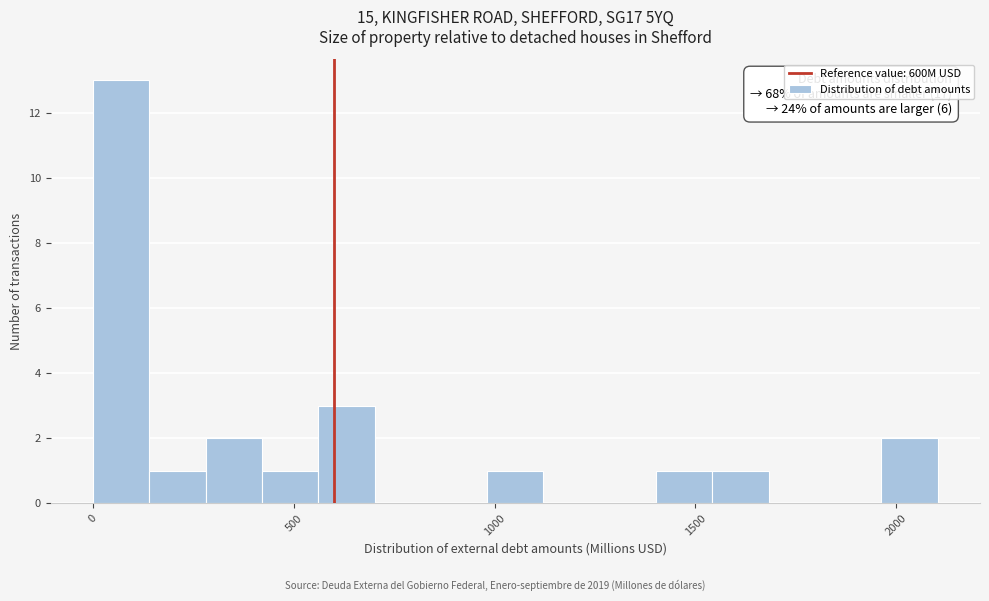

Around what value on the x-axis is the tallest bar? Give the approximate position of its centre, as read against the axis.

50